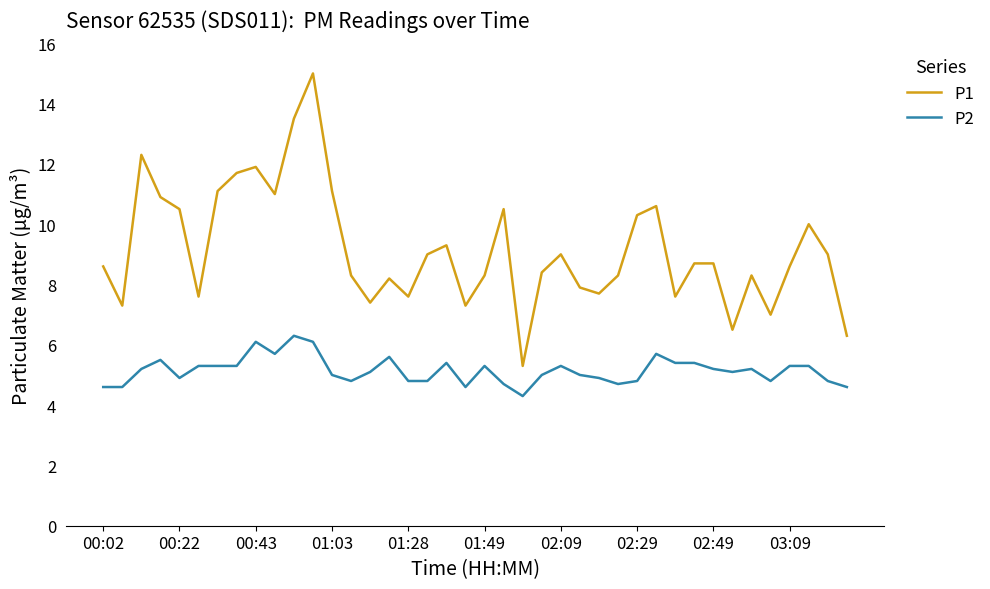

Rank the series by their maximum value, from lowest to highest.

P2, P1